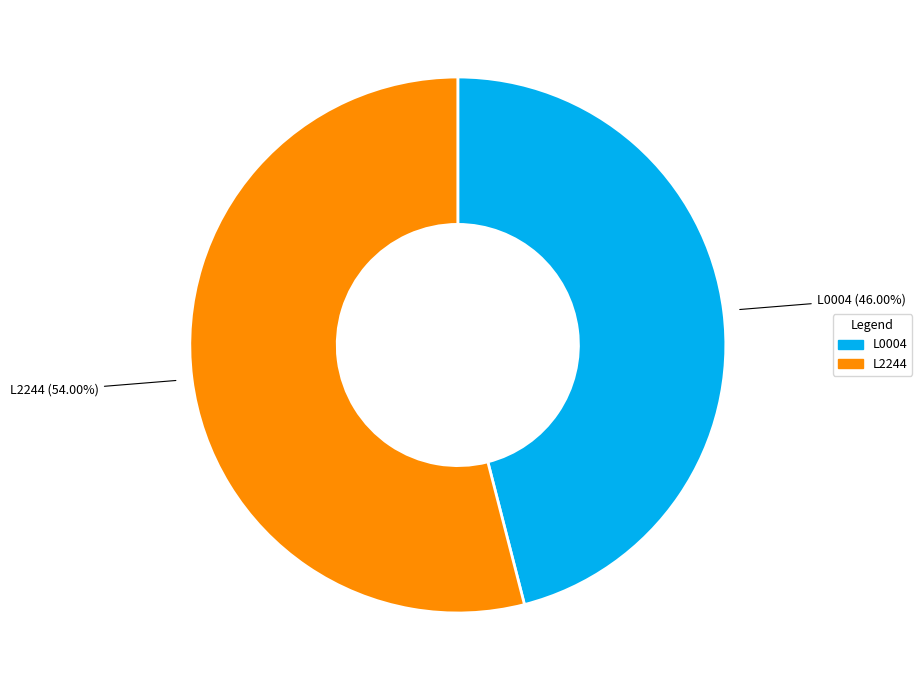

Which category has the smallest portion of the pie?

L0004